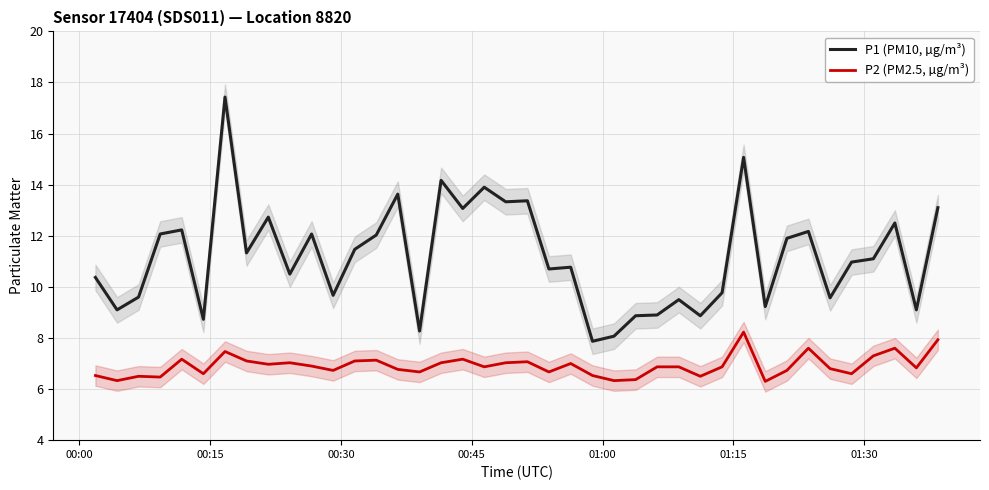

Does the chart have visible grid lines?

Yes